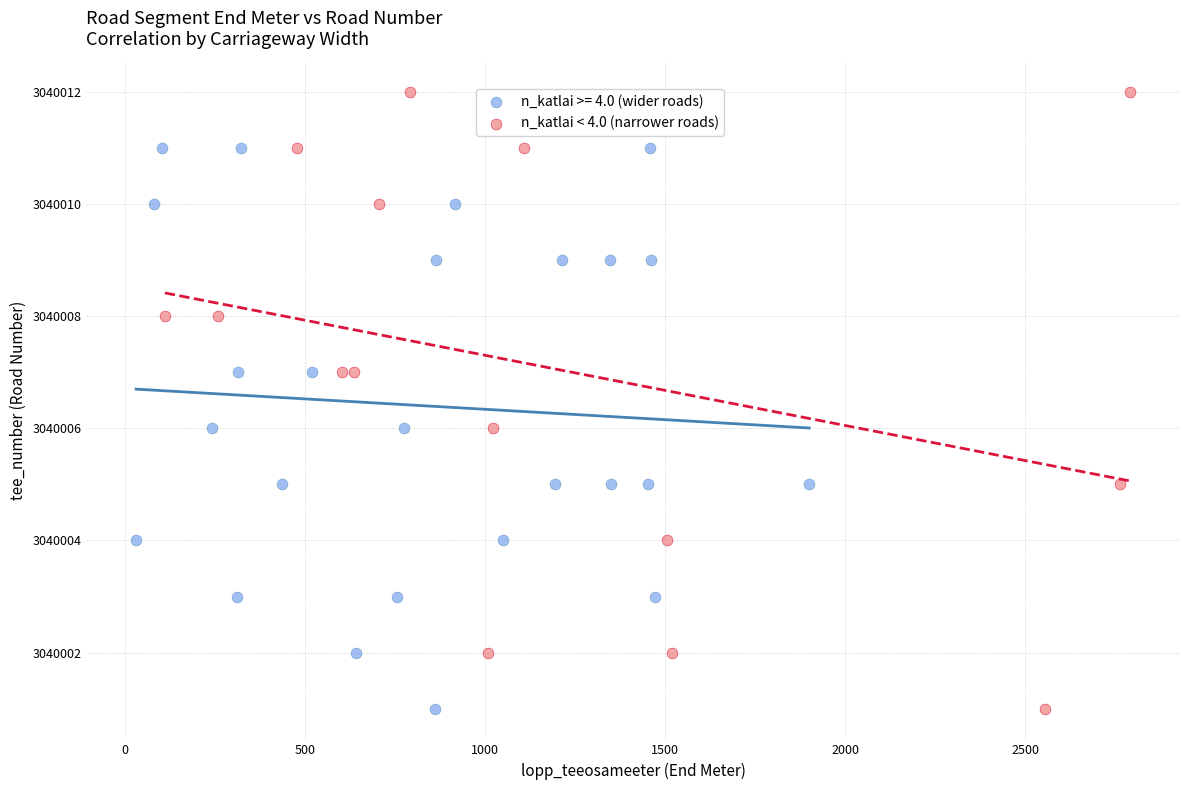

Which series reaches the maximum Y coordinate?

n_katlai < 4.0 (narrower roads)